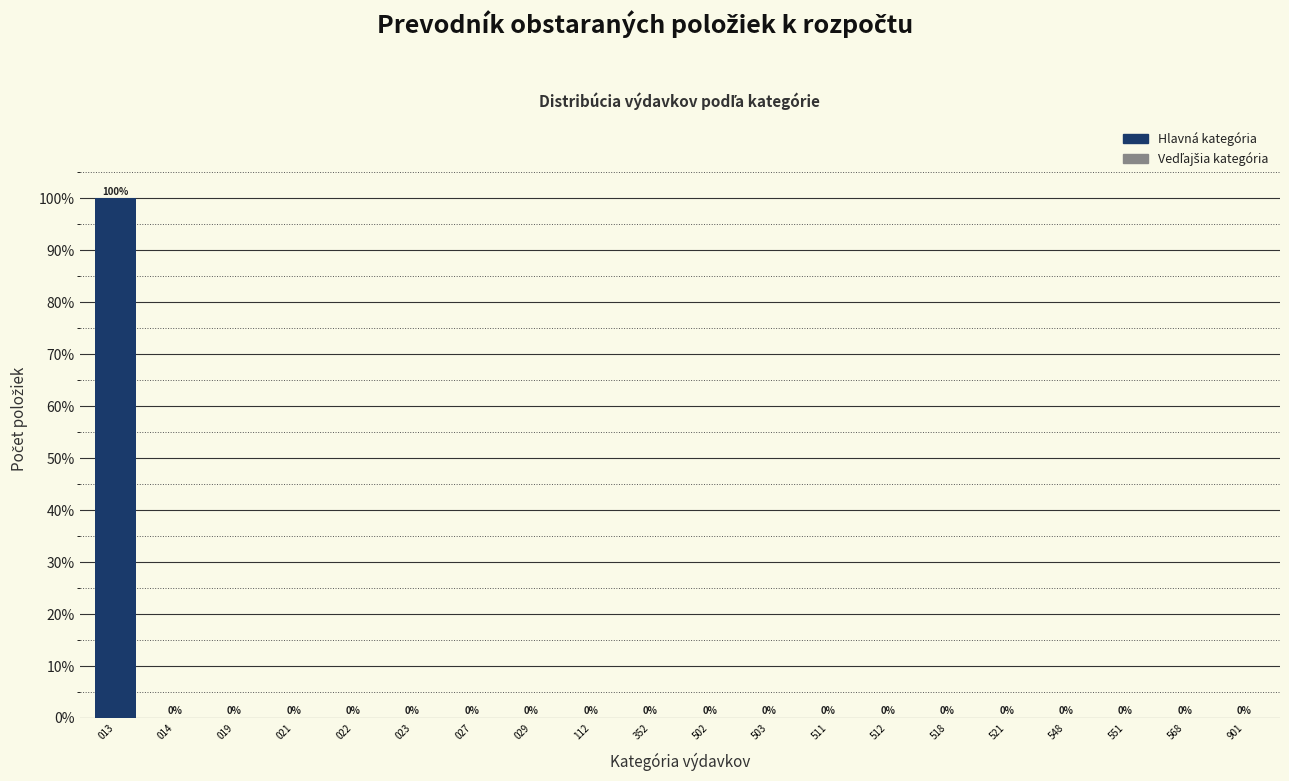

Reading left to right, what are all the values shown in this chart?

013=100	014=0	019=0	021=0	022=0	023=0	027=0	029=0	112=0	352=0	502=0	503=0	511=0	512=0	518=0	521=0	548=0	551=0	568=0	901=0